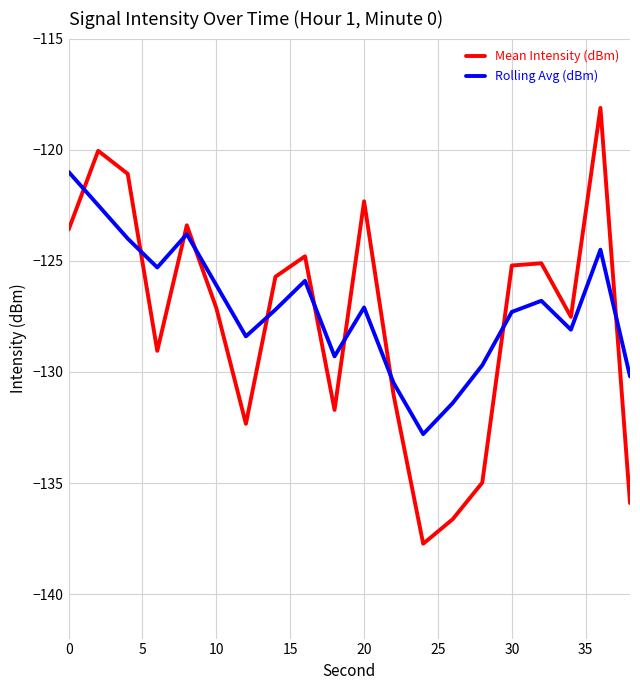

How many interior local peaks does the Mean Intensity (dBm) series have?

6